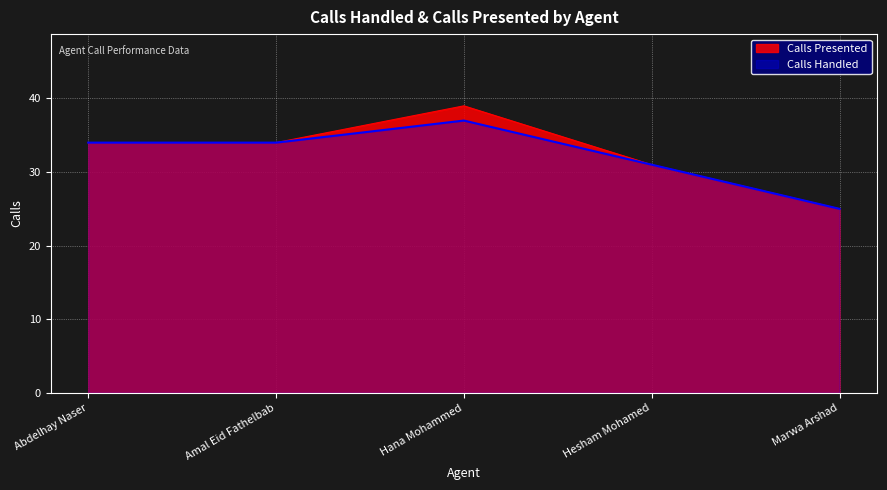

Which has a higher value, Hesham Mohamed or Hana Mohammed?

Hana Mohammed